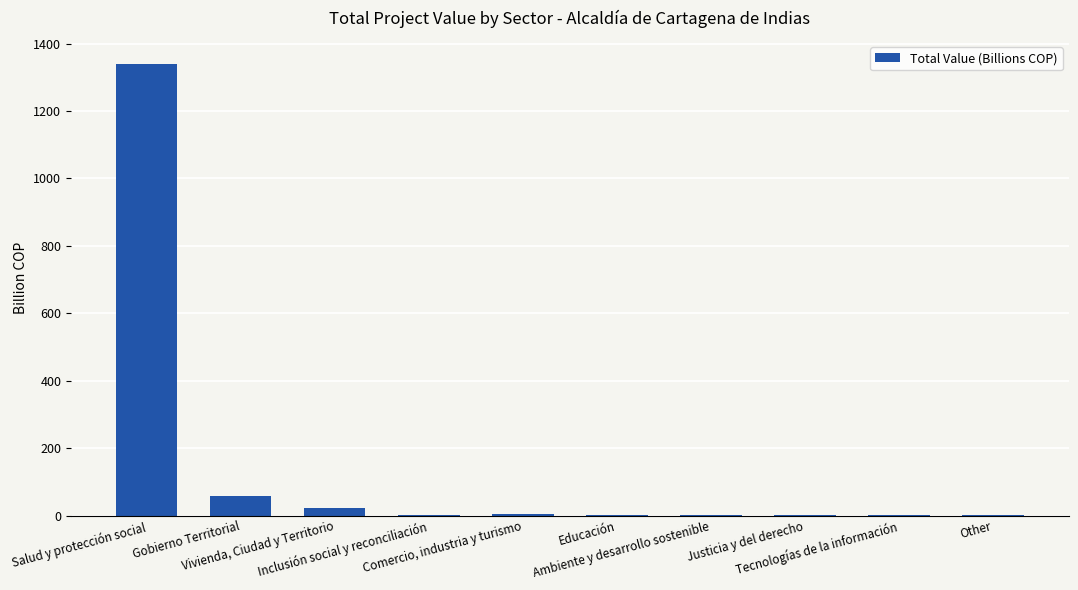

How many series are shown in this chart?

1